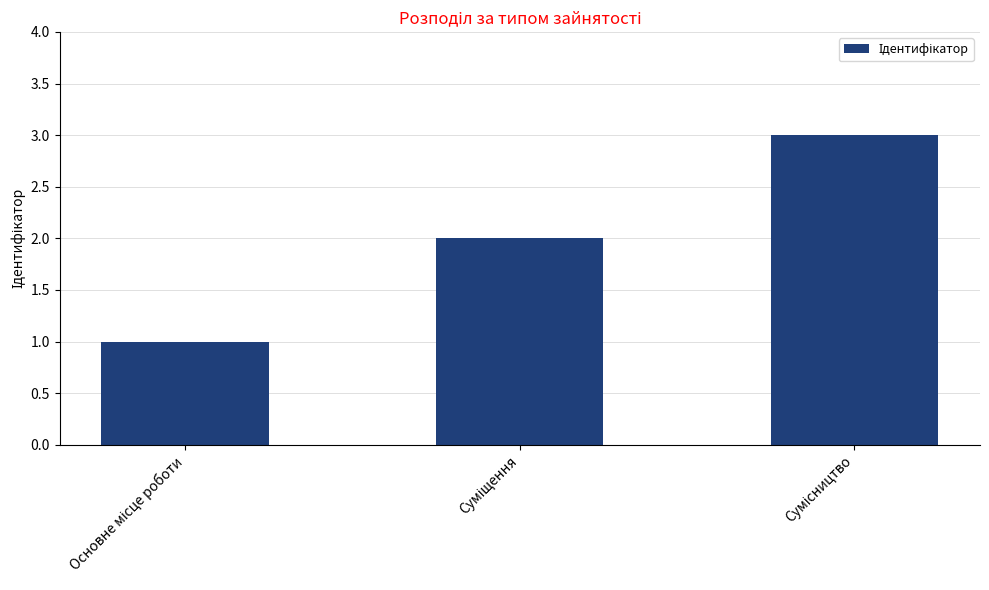

What is the sum of all values?

6